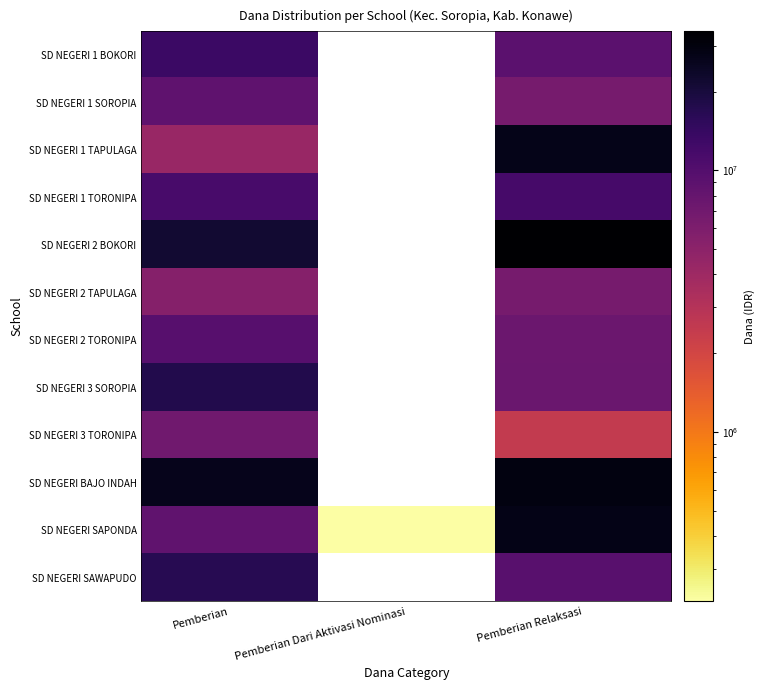

The SD NEGERI SAPONDA series shows 293443.3 at Pemberian Dari Aktivasi Nominasi. True or false?

False